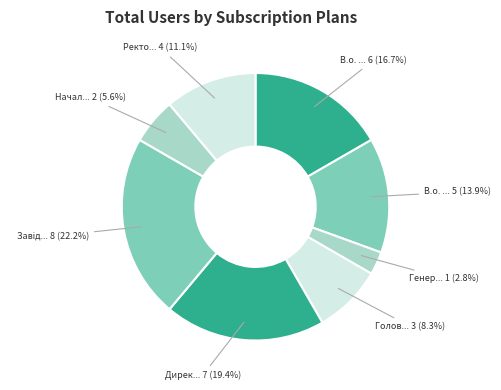

How many slices are in this pie chart?

8